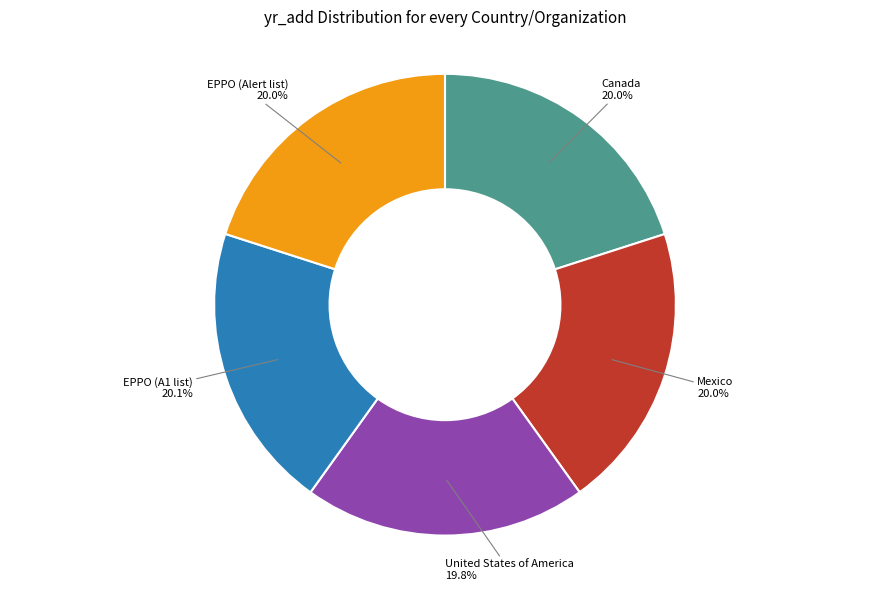

Is there a majority slice in this chart?

No